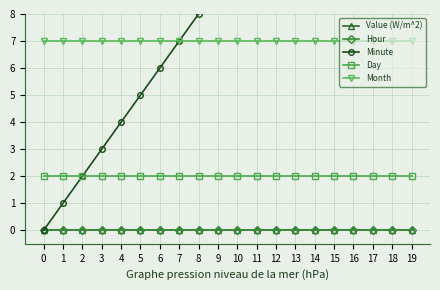

Reading left to right, extract all data points from this chart.

Value (W/m^2): 0	0	0	0	0	0	0	0	0	0	0	0	0	0	0	0	0	0	0	0
Hour: 0	0	0	0	0	0	0	0	0	0	0	0	0	0	0	0	0	0	0	0
Minute: 0	1	2	3	4	5	6	7	8	9	10	11	12	13	14	15	16	17	18	19
Day: 2	2	2	2	2	2	2	2	2	2	2	2	2	2	2	2	2	2	2	2
Month: 7	7	7	7	7	7	7	7	7	7	7	7	7	7	7	7	7	7	7	7